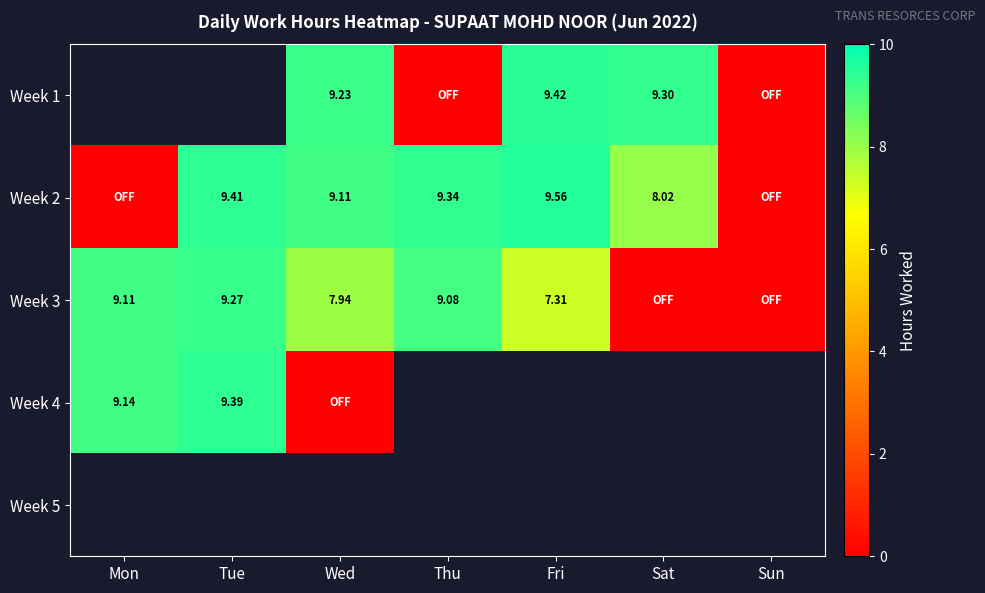

At which category does the chart reach its minimum across all series?

Thu